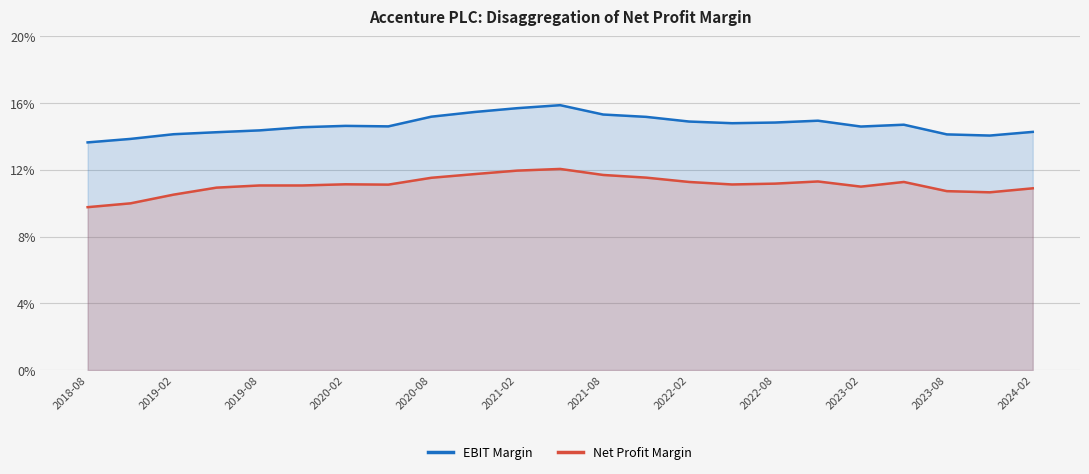

True or false: Net Profit Margin and EBIT Margin cross at least once.

False